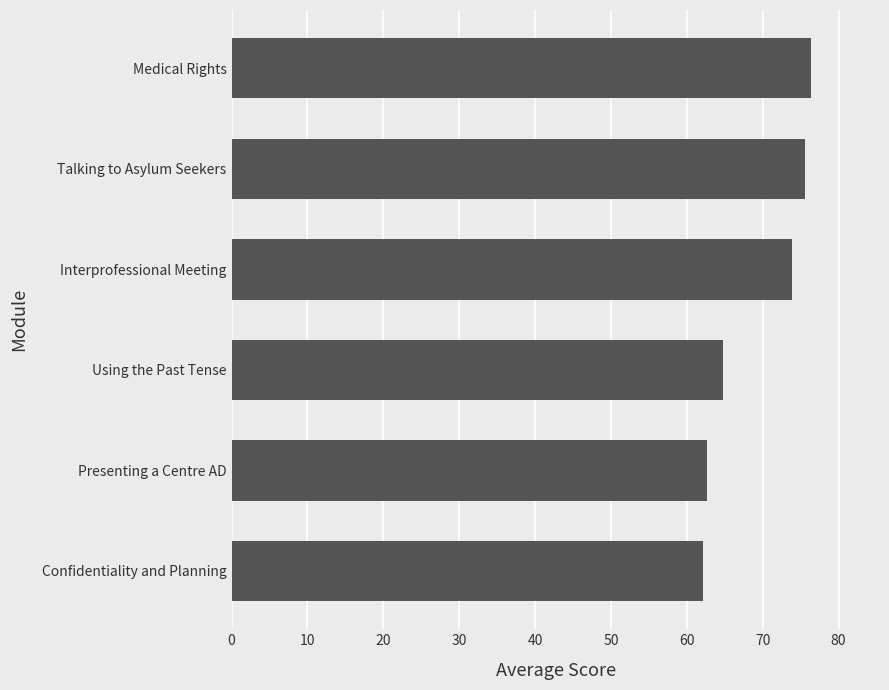

How many data points are less than 73?

3